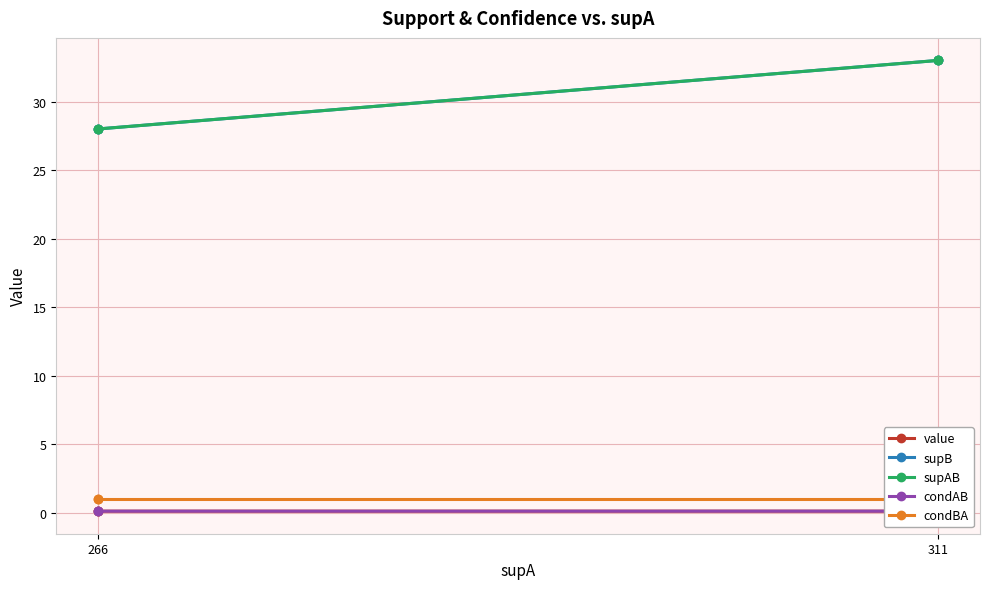

What is the difference between the maximum and minimum values in the supAB series?

5.0